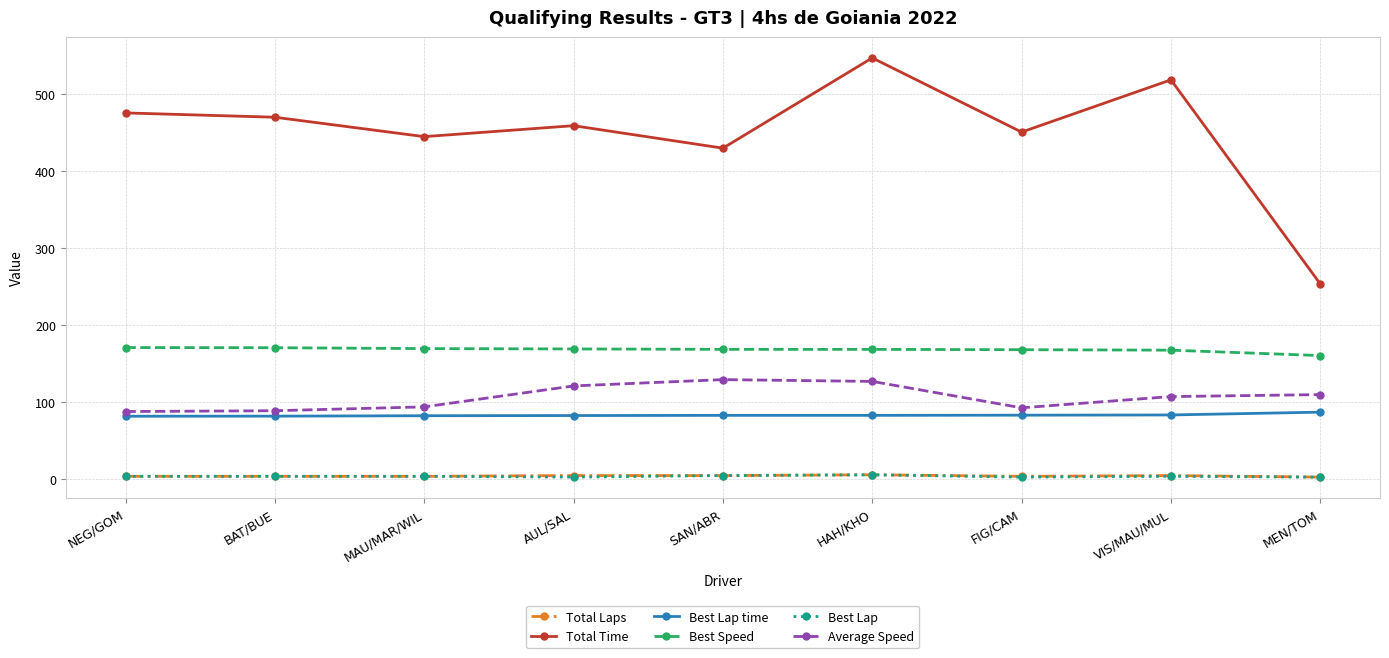

At which category is the sum across all series the highest?

HAH/KHO